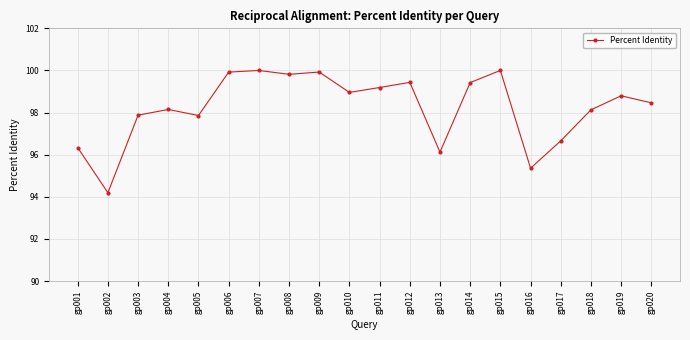

What is the difference between the maximum and minimum values?

5.8